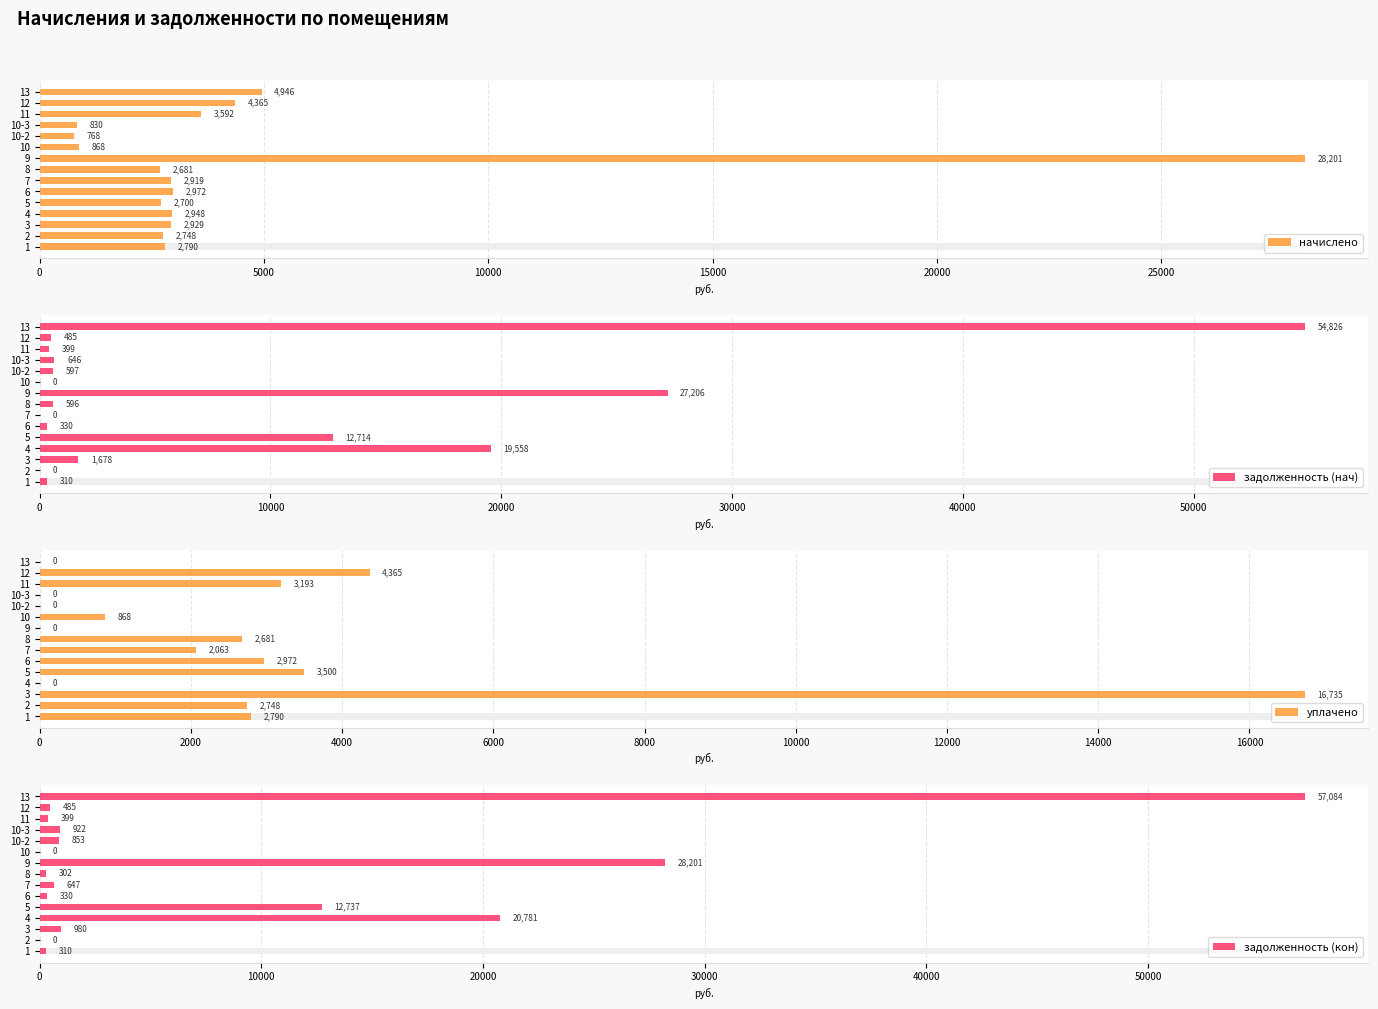

What is the value of the начислено bar at the 3rd from the left?

2928.8